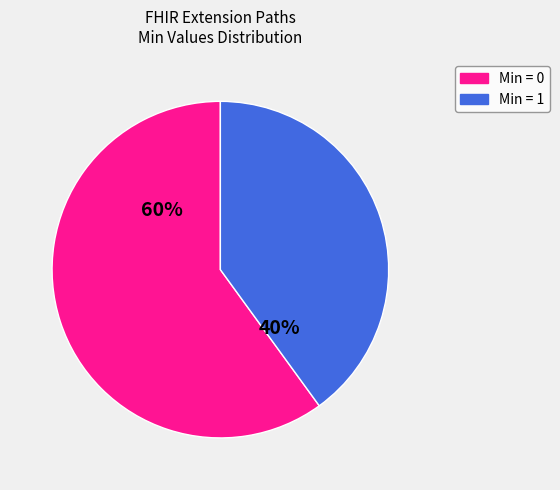

Count the number of slices in the pie.

2